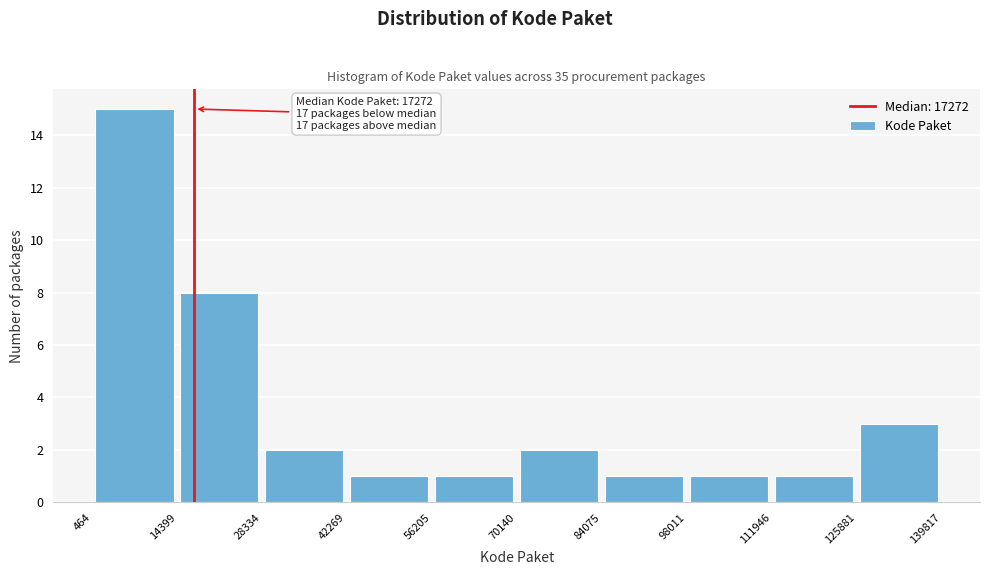

Which range on the x-axis has the tallest bar?

464 to 14399